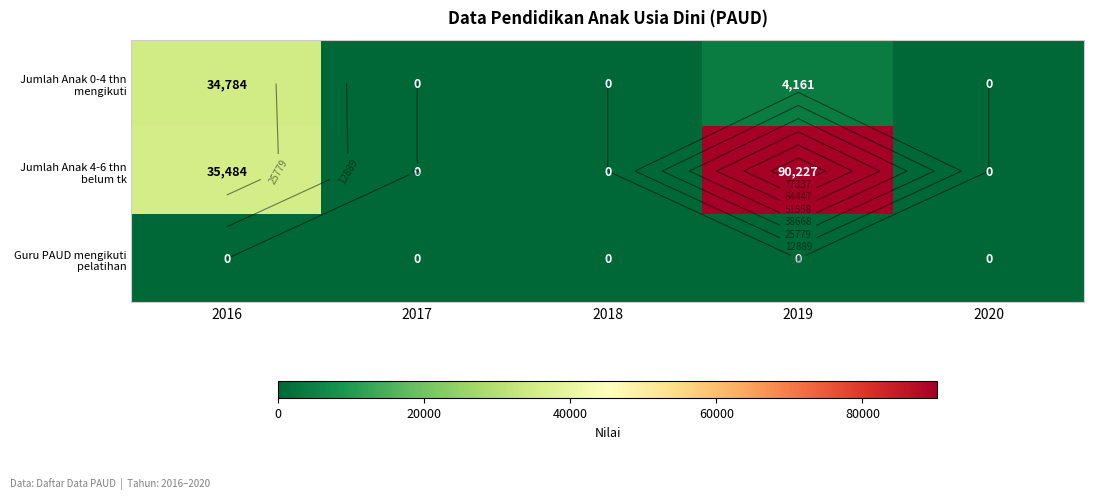

Where is Jumlah Anak 4-6 thn belum tk nearest to the value 45113?

2016